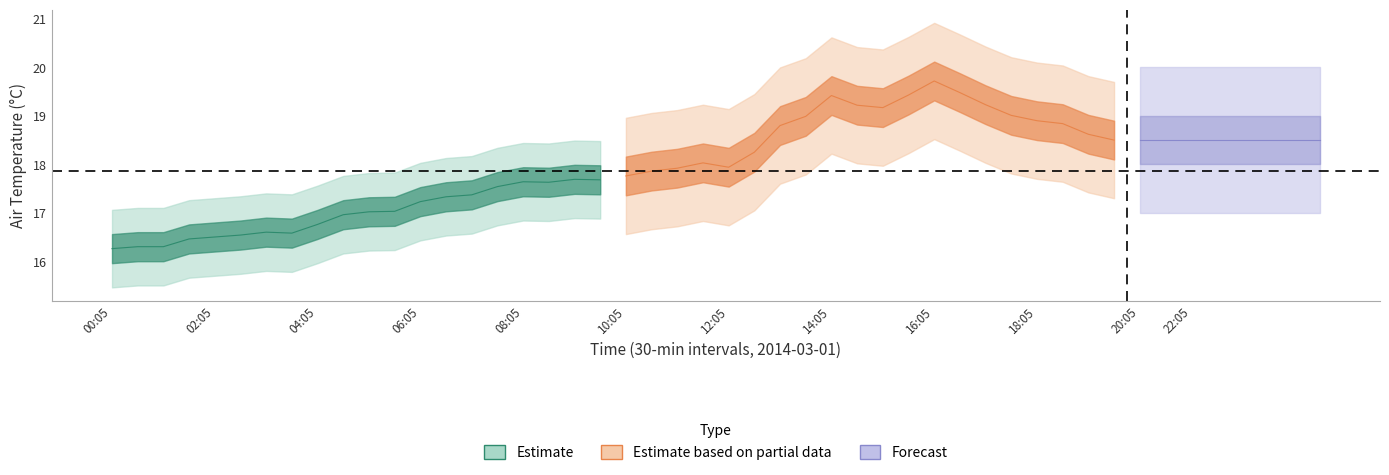

What is the highest value of the air_temperature_mid series?

19.7